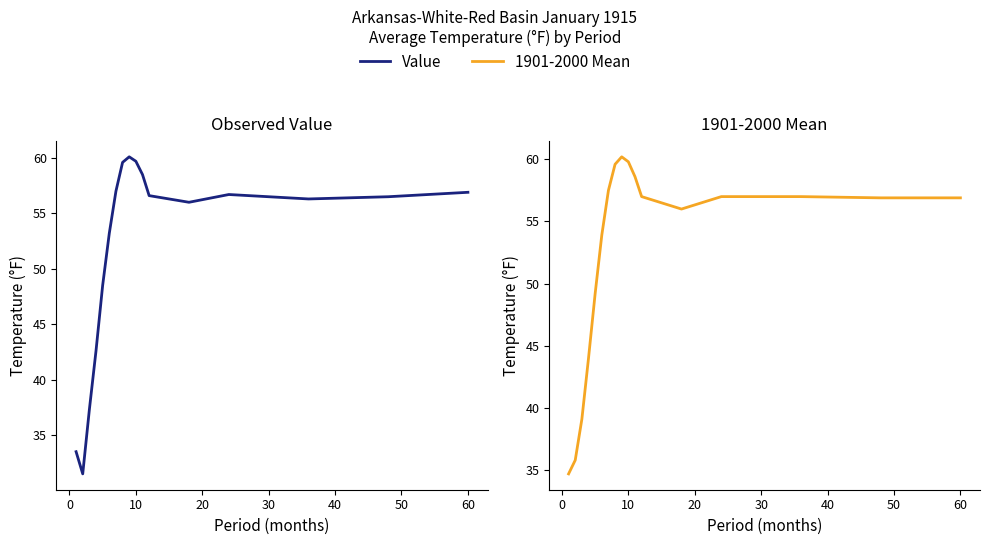

Does the chart display data point markers on the line(s)?

No